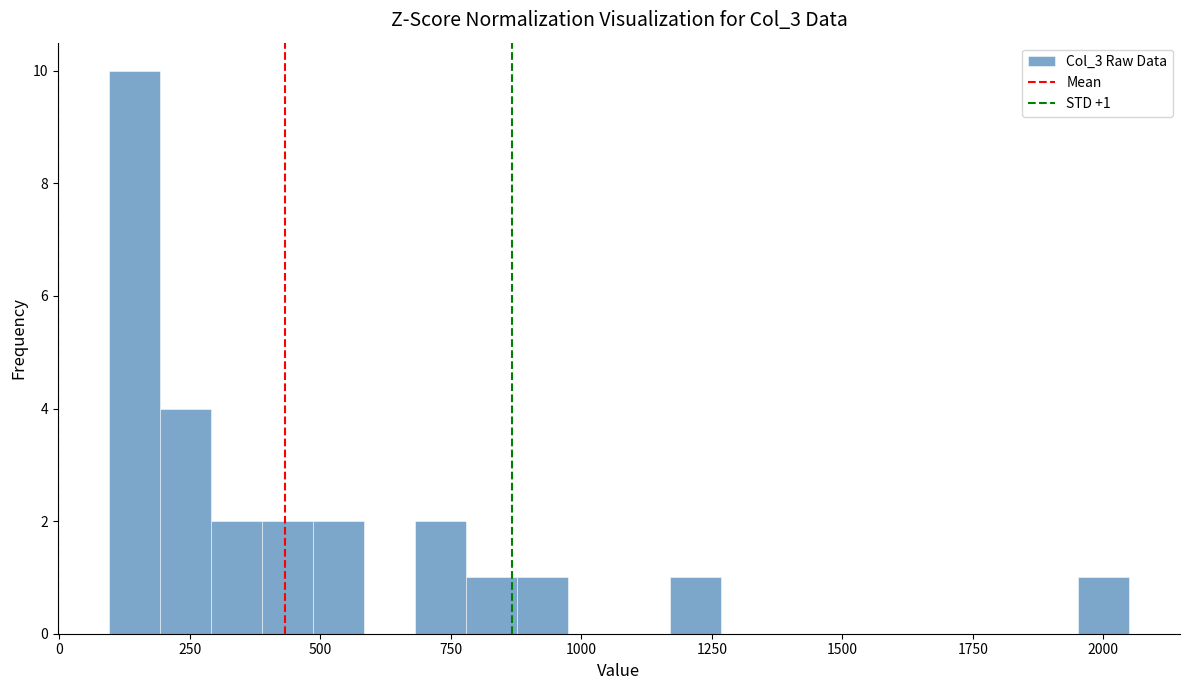

Read against the x-axis, roughly where is the centre of the tallest bar?

150